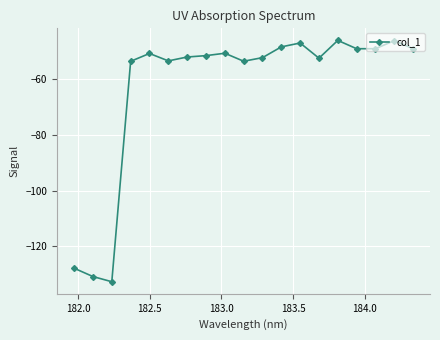

What is the value of the 8th point from the left?

-51.4